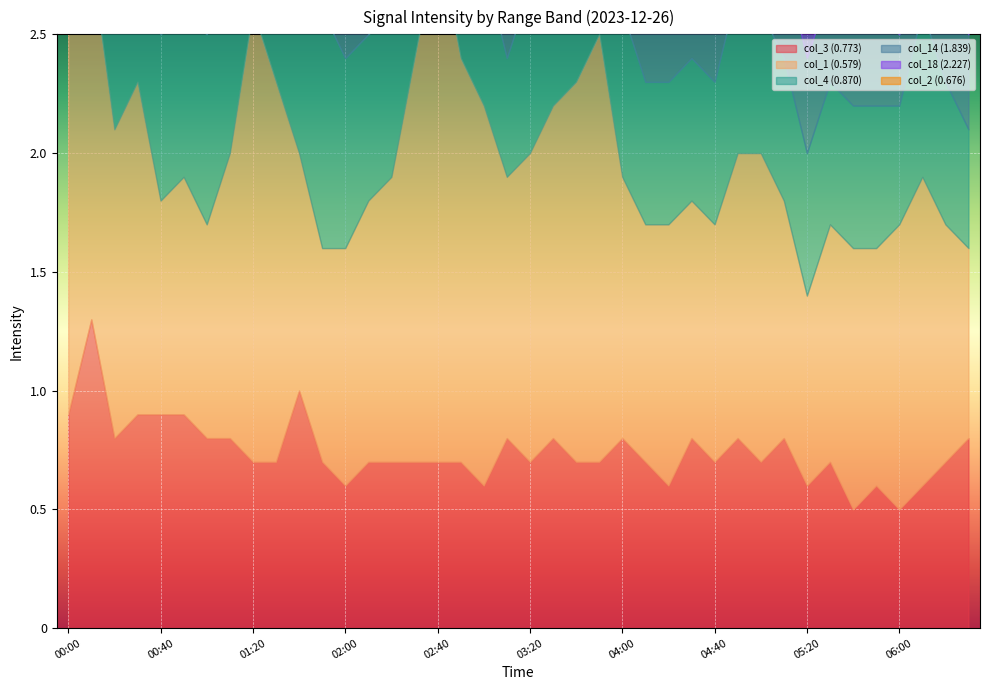

At how many categories does at least one series exceed 0?

40